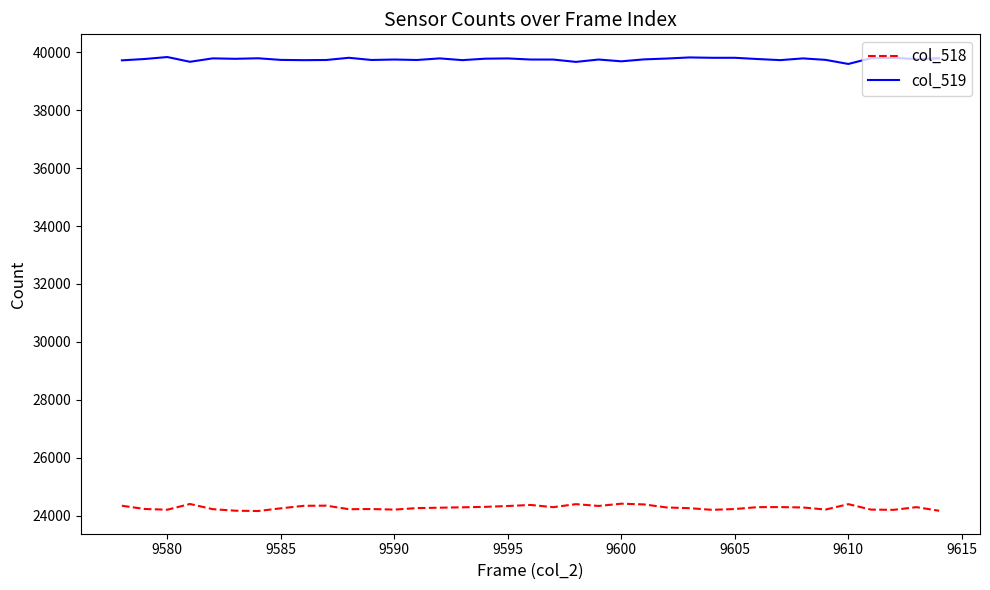

List the series in order of their peak value, highest first.

col_519, col_518